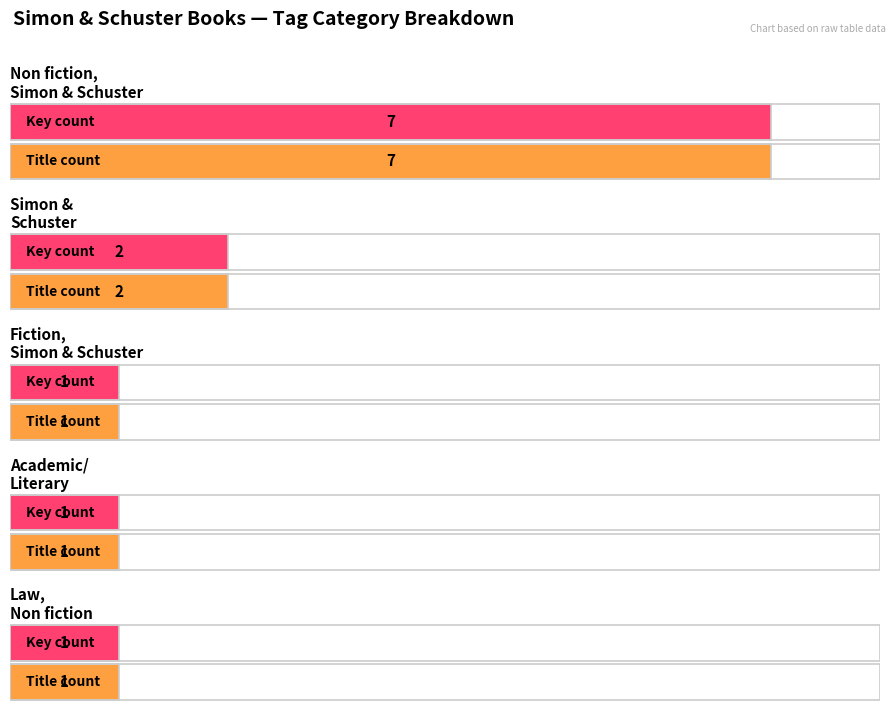

Which series has the widest spread of values?

Non fiction, Simon & Schuster